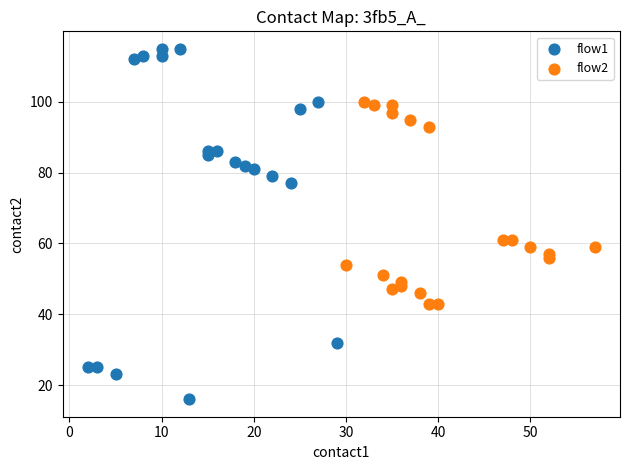

What are all the series names shown in the legend?

flow1, flow2